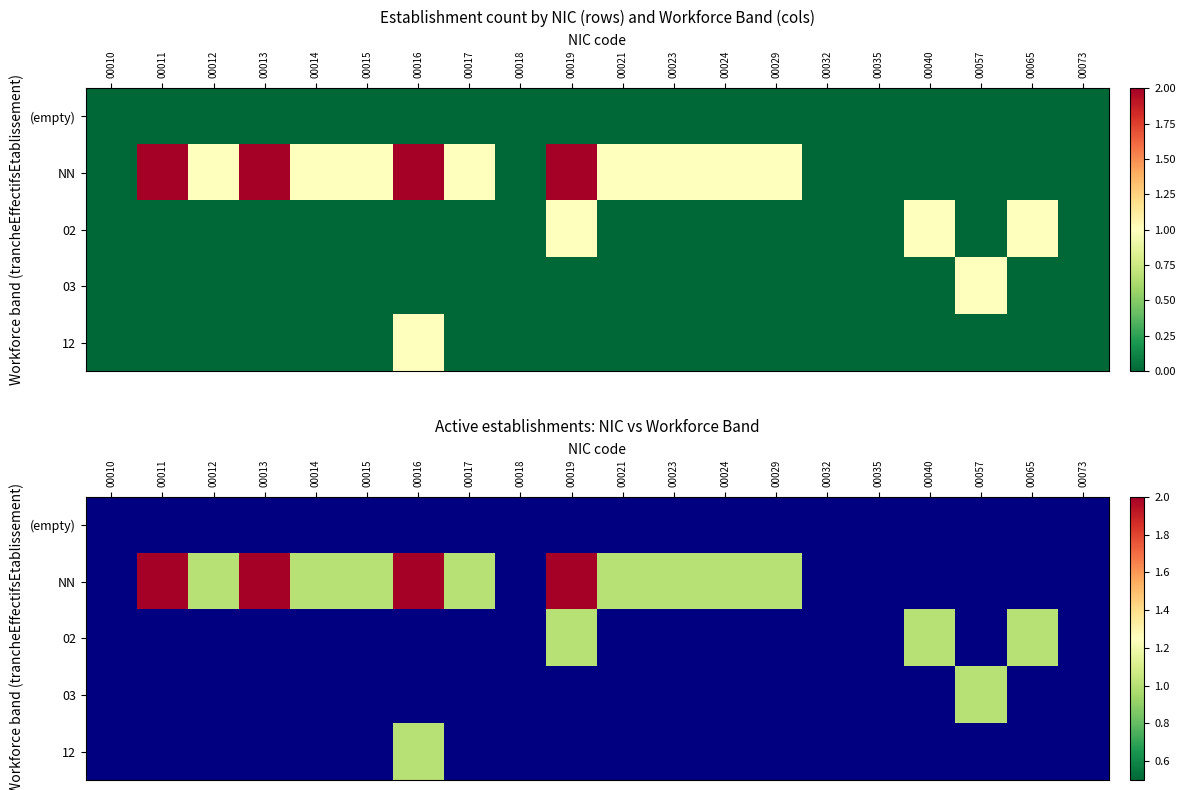

List the labels in order of (empty) value, largest first.

00010, 00011, 00012, 00013, 00014, 00015, 00016, 00017, 00018, 00019, 00021, 00023, 00024, 00029, 00032, 00035, 00040, 00057, 00065, 00073